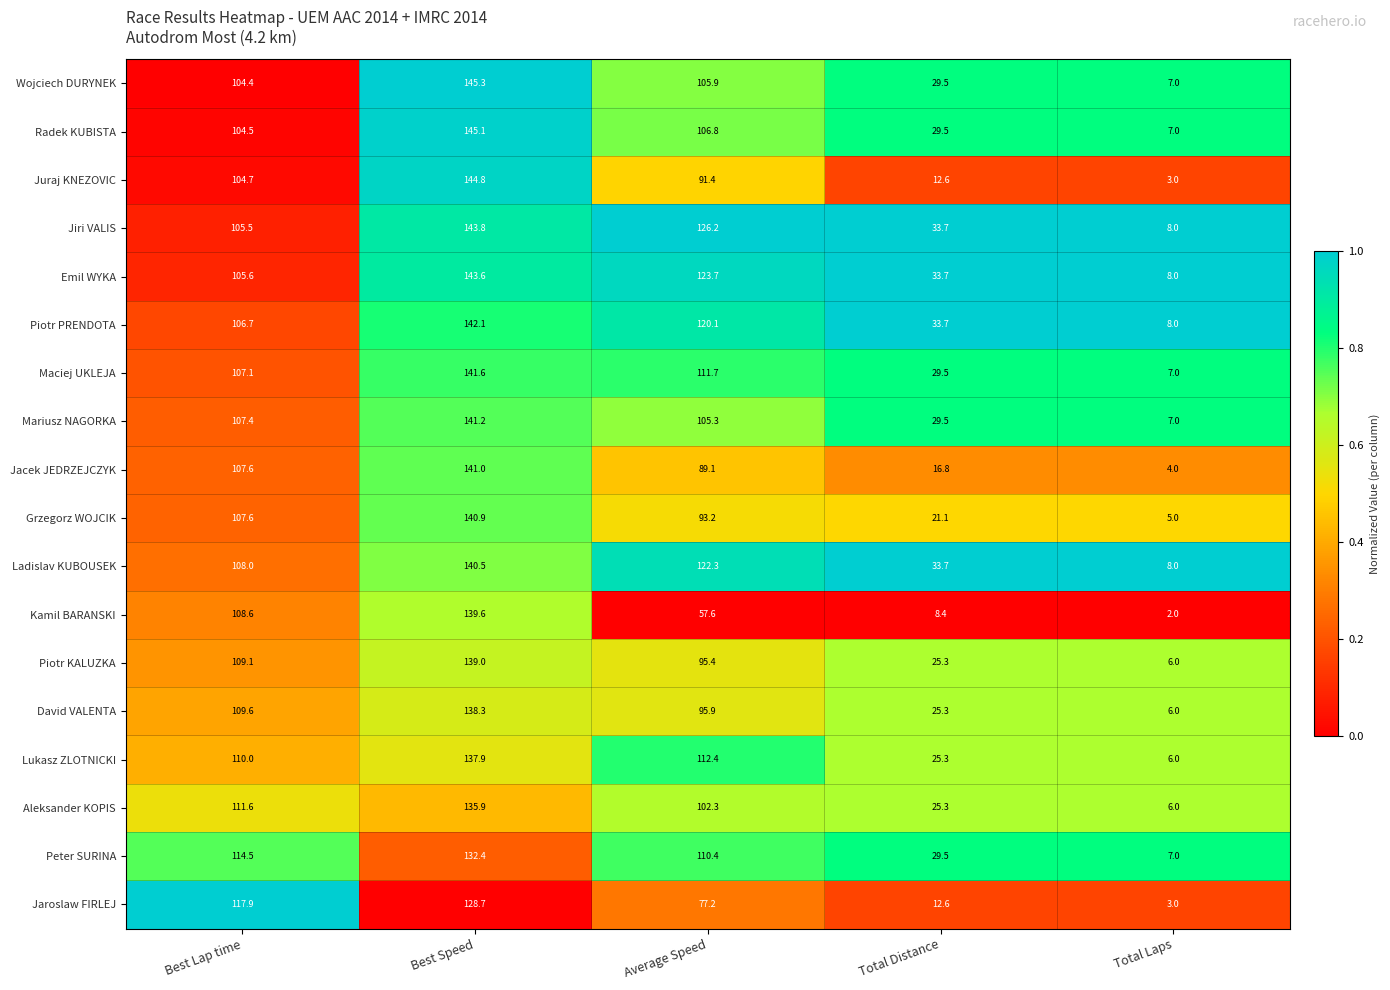

Which series has the largest total across all categories?

Jiri VALIS